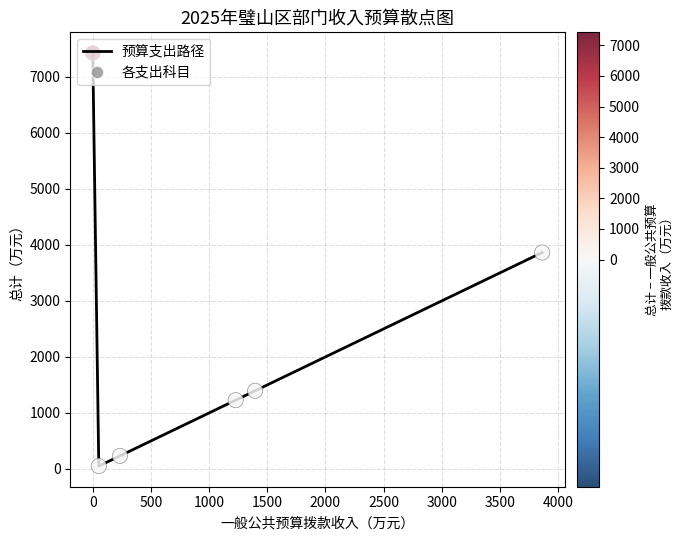

What is the average value?

2366.6